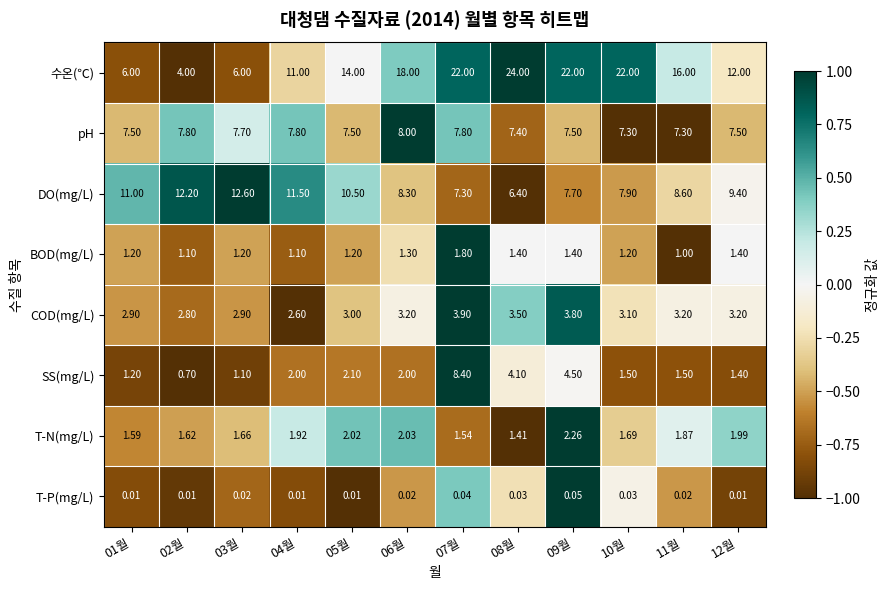

How many data points does each series have?

12